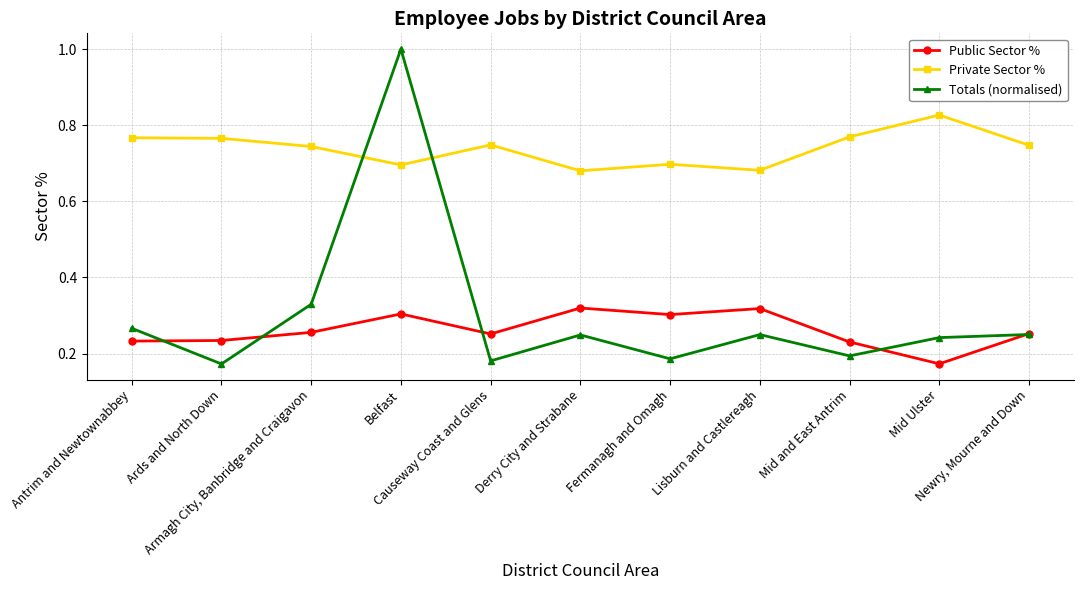

True or false: Public Sector % and Private Sector % cross at least once.

False